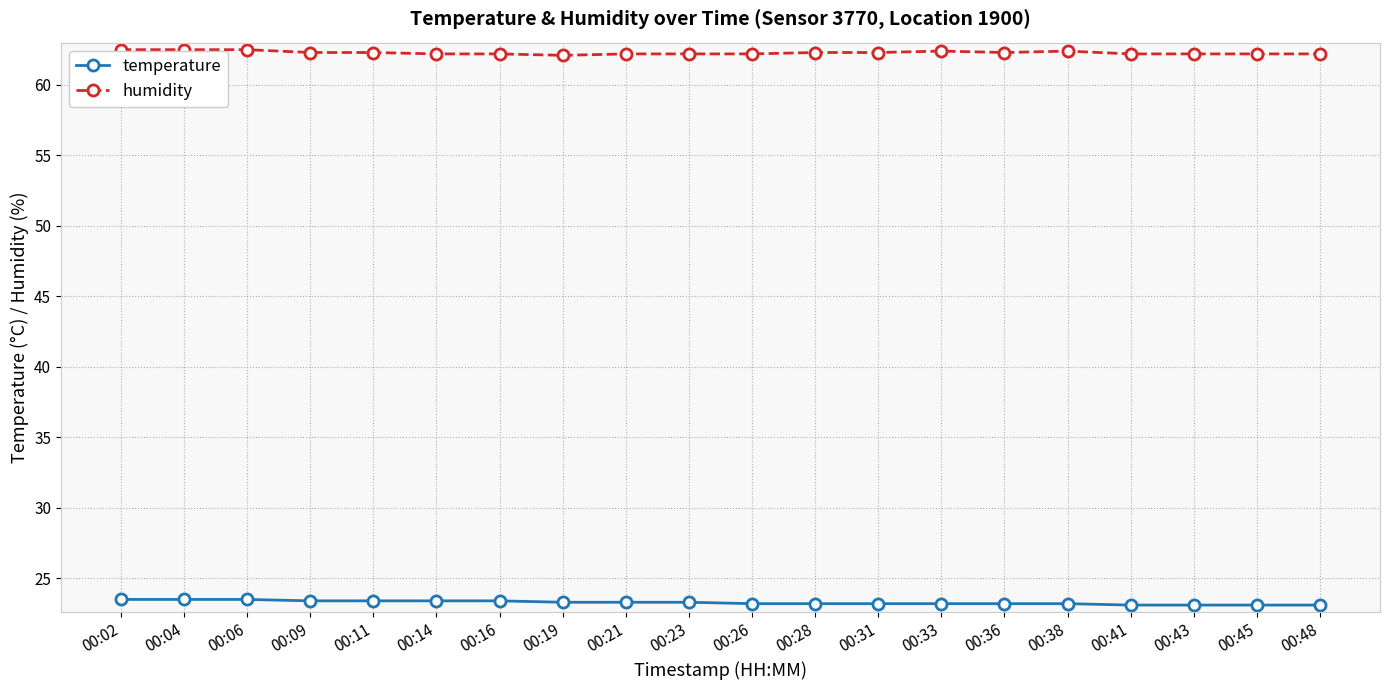

What are all the series names shown in the legend?

temperature, humidity